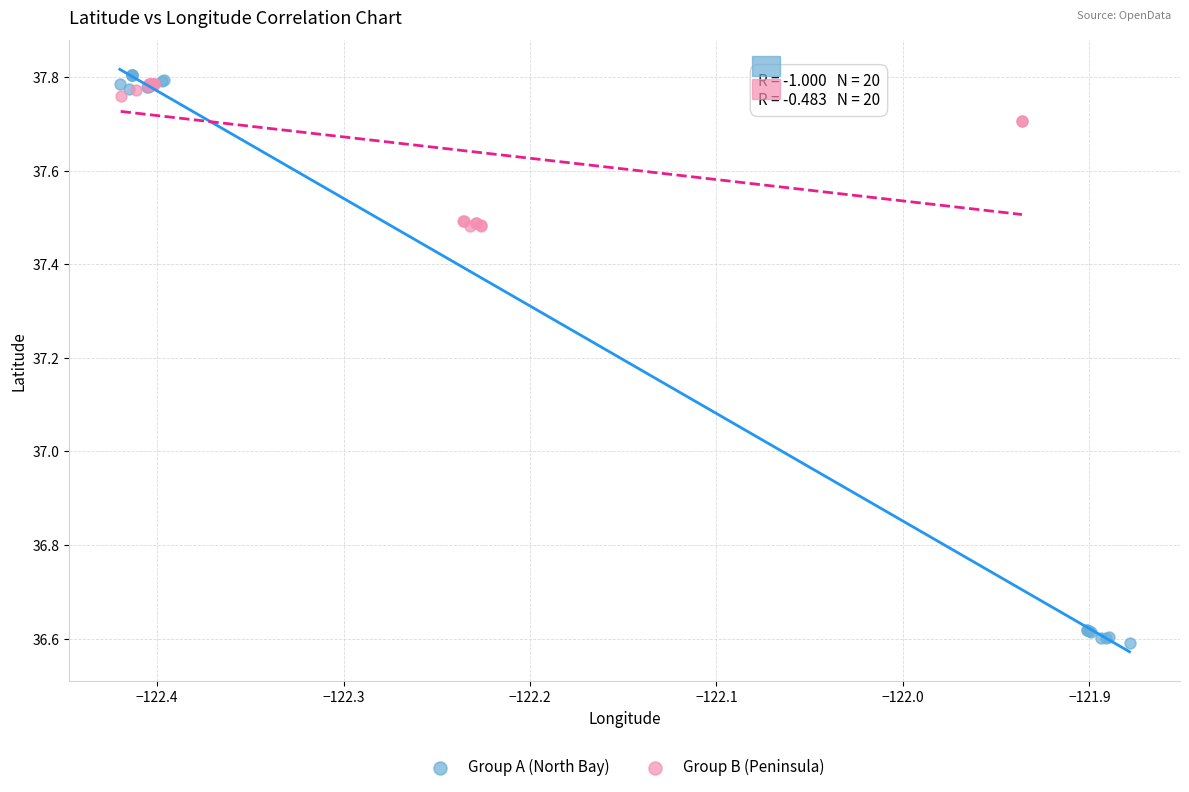

Which series has the largest Y range (max minus min)?

Group A (North Bay)